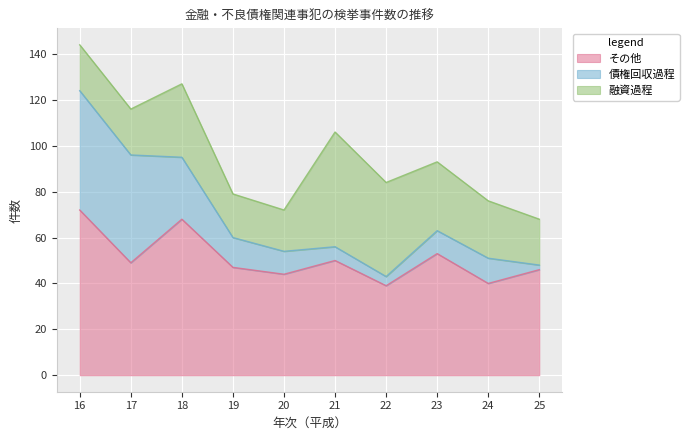

Rank the series by their average value, from highest to lowest.

その他, 融資過程, 債権回収過程